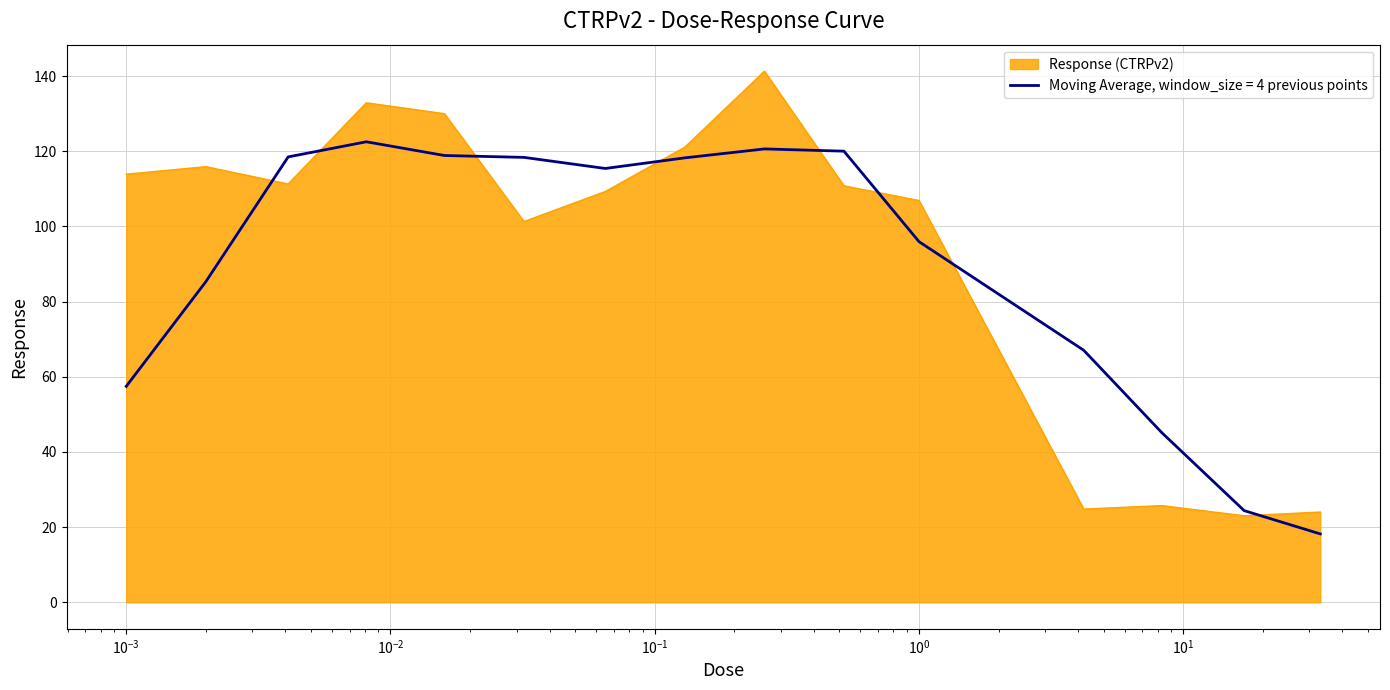

List the series in order of their peak value, highest first.

Response (CTRPv2), Moving Average, window_size = 4 previous points